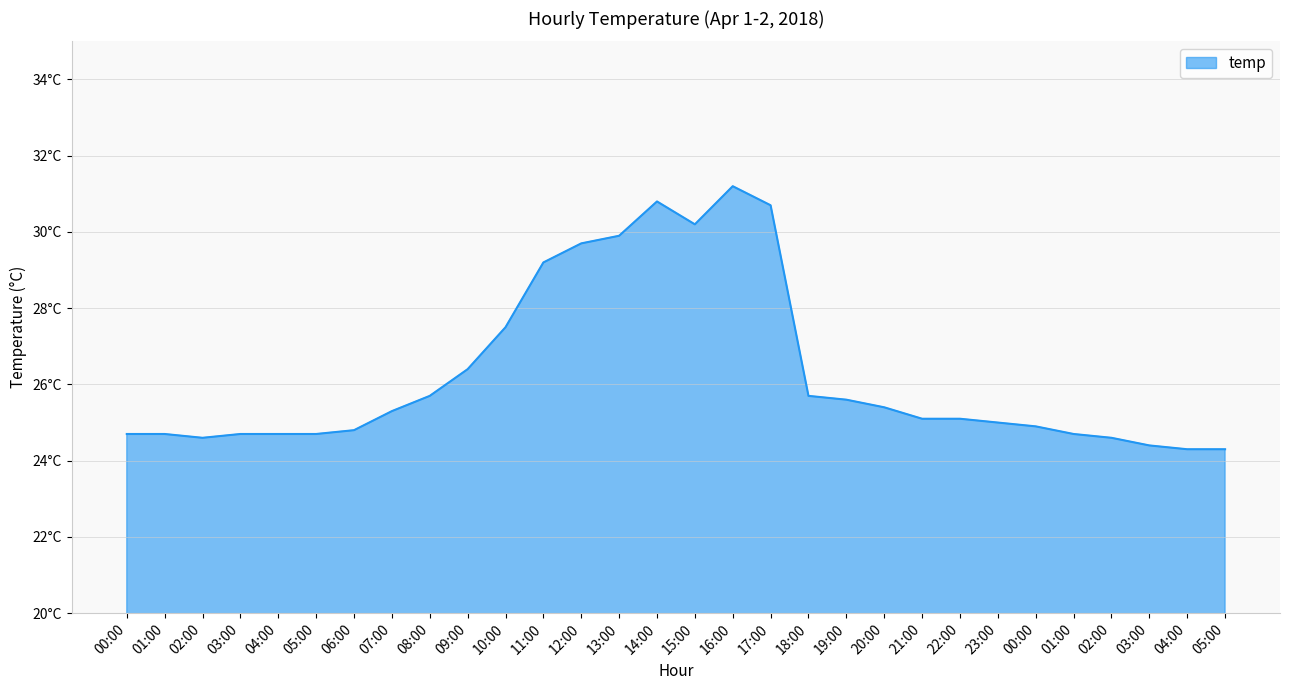

Does the chart display data point markers on the line(s)?

No